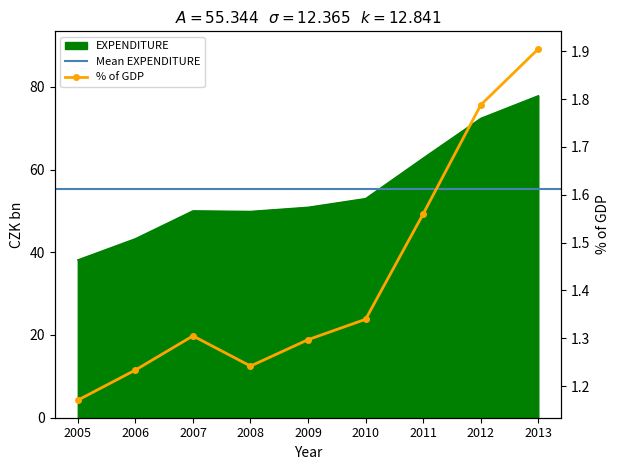

Rank the categories by EXPENDITURE value from highest to lowest.

2013, 2012, 2011, 2010, 2009, 2007, 2008, 2006, 2005